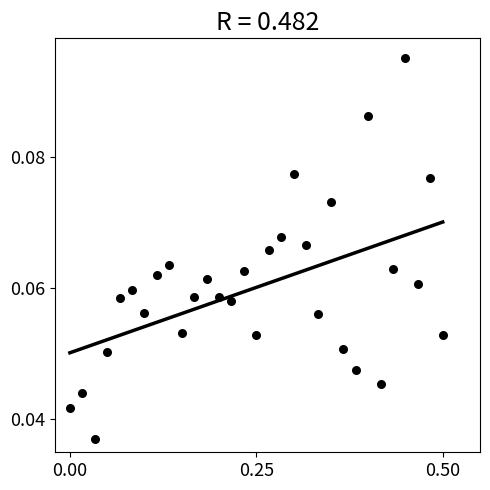

What is the range of X values (max minus min)?

0.5